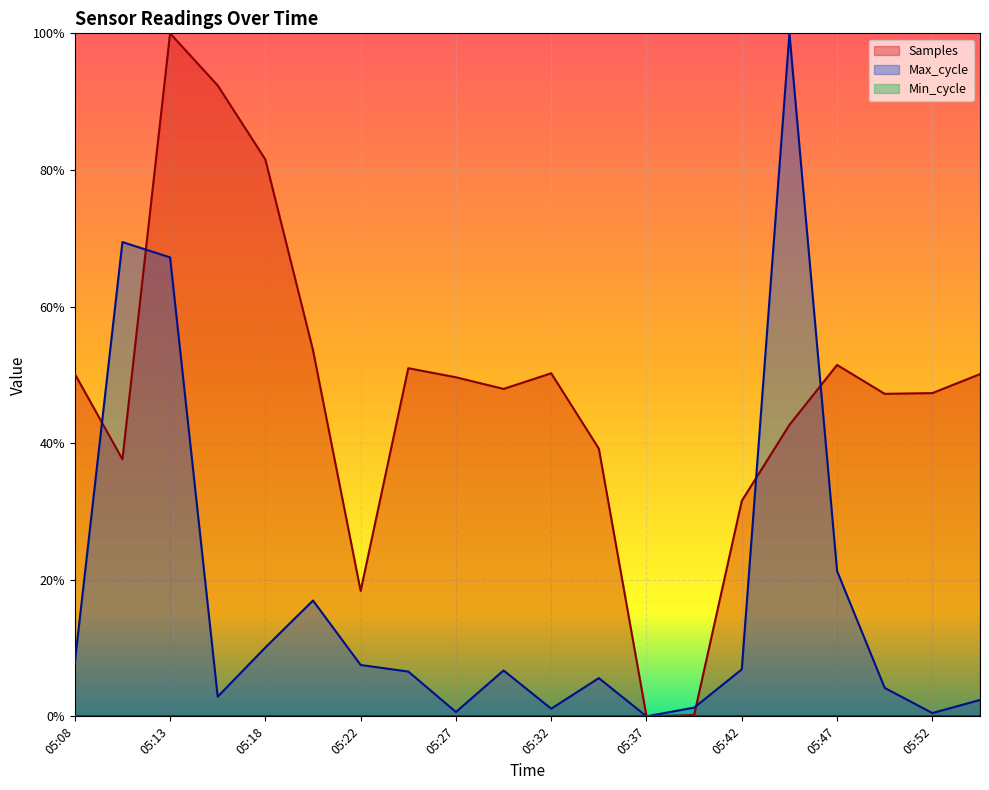

What is the total value across all series at 05:52?

0.5